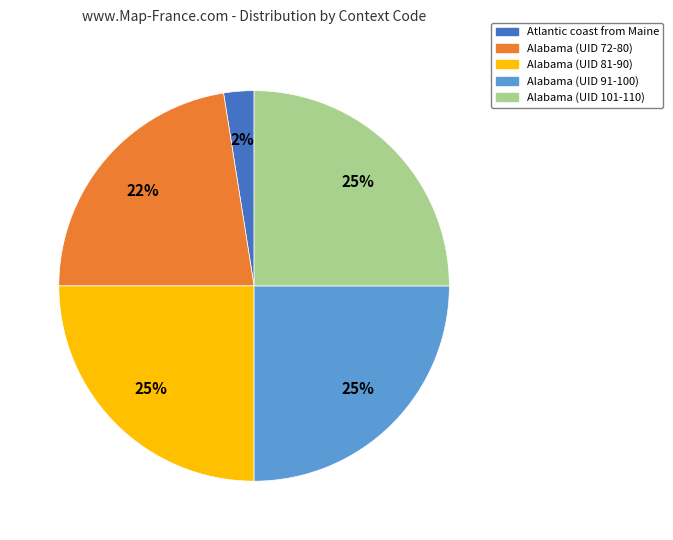

How many segments does this pie chart have?

5